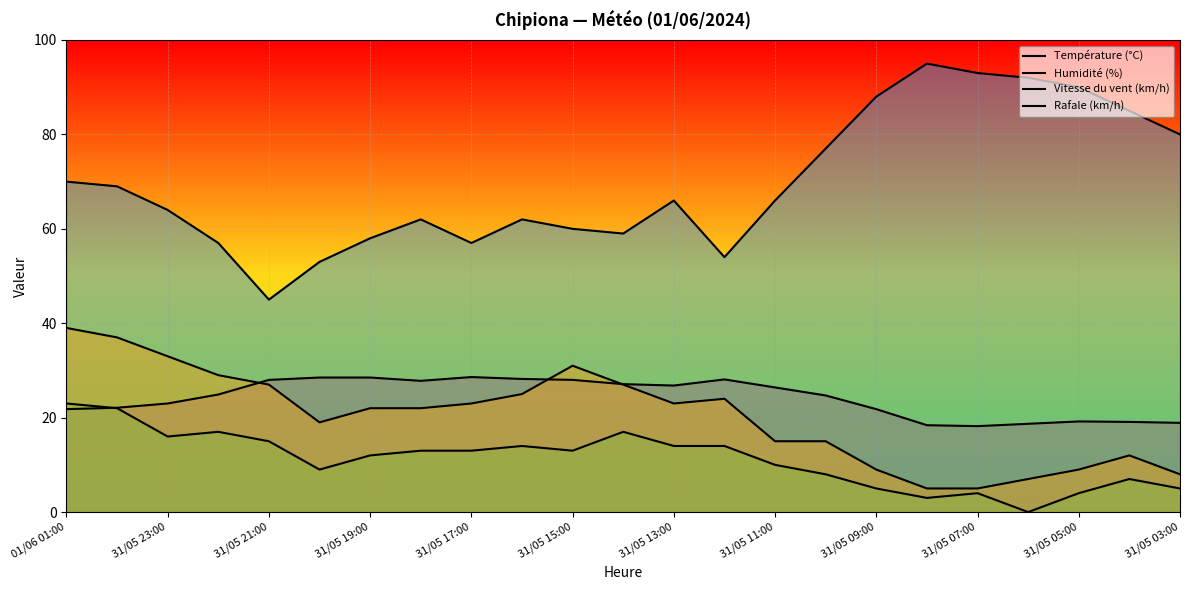

How many series are shown in this chart?

4